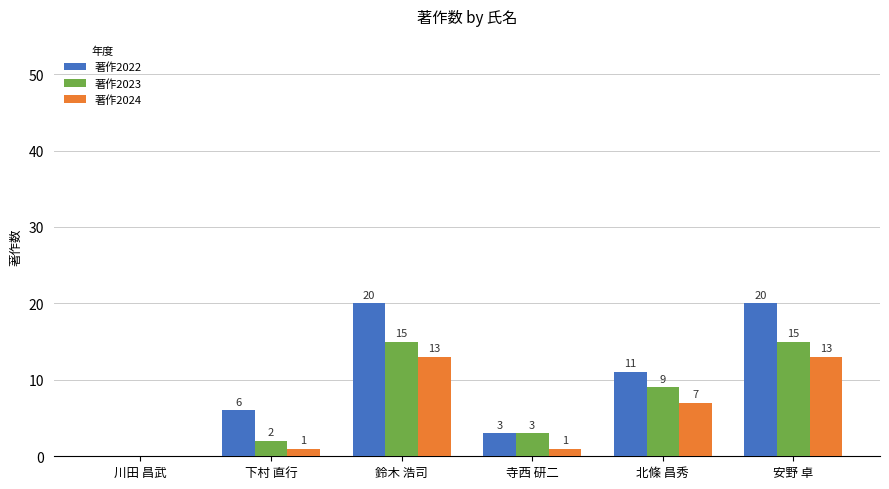

How many series are shown in this chart?

3